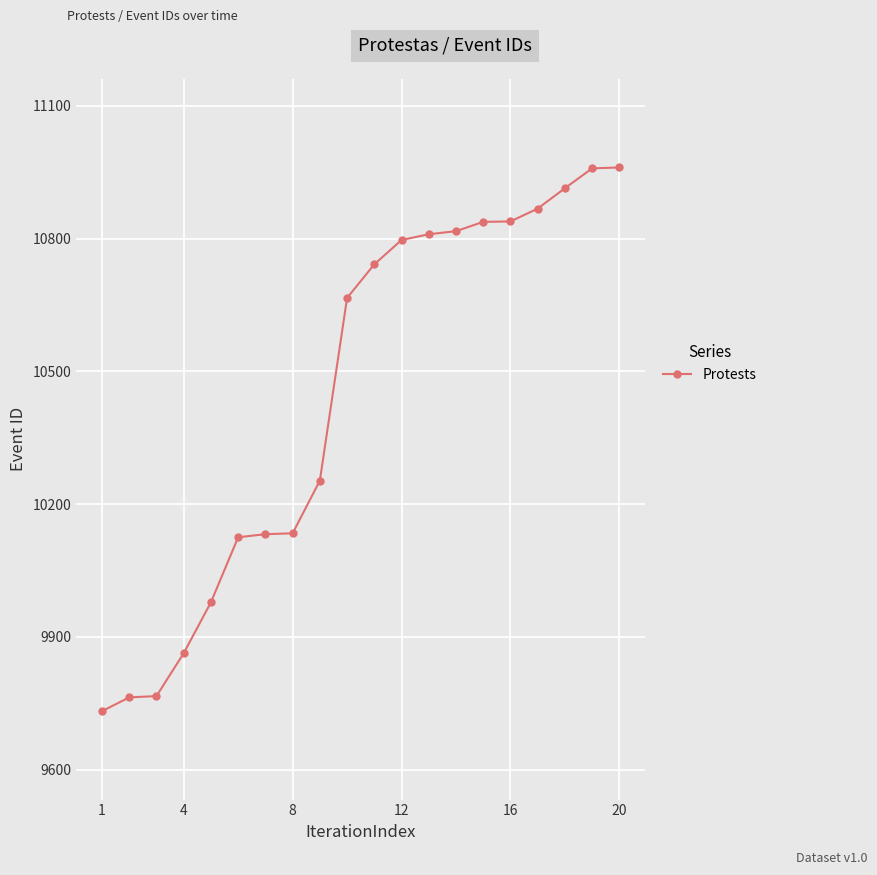

What is the value of the 15th point from the left?

10838